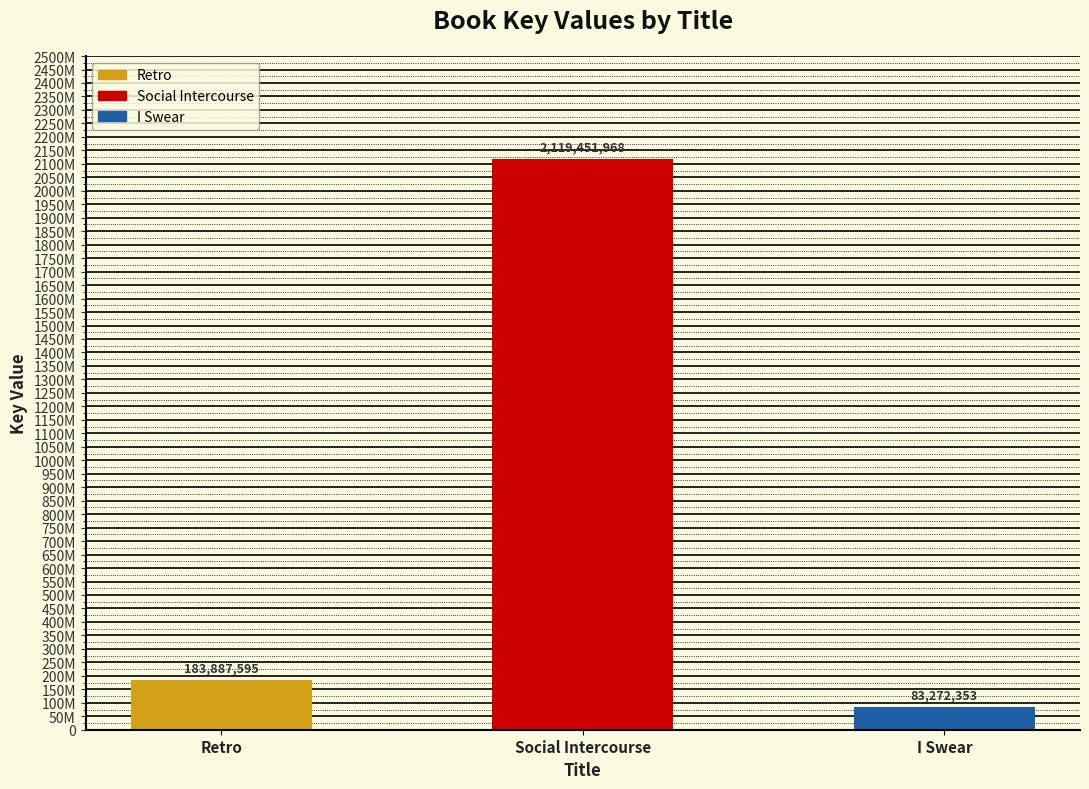

What is the minimum value shown in the chart?

83272353